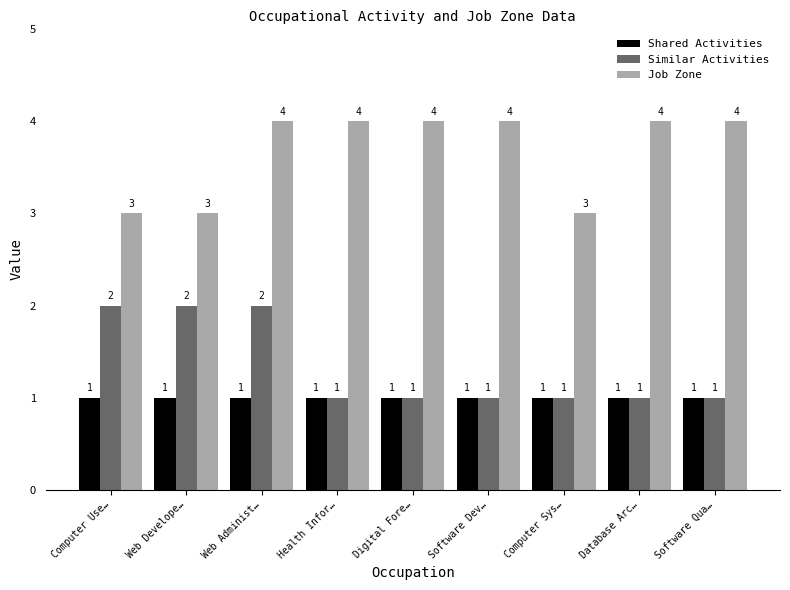

Which series has the largest total across all categories?

Job Zone